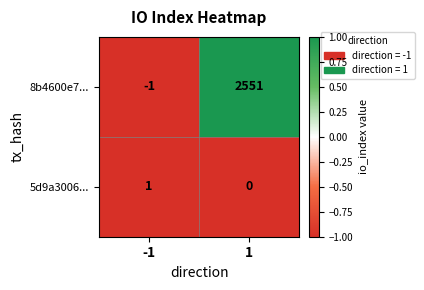

What is the maximum value shown in the chart?

2551